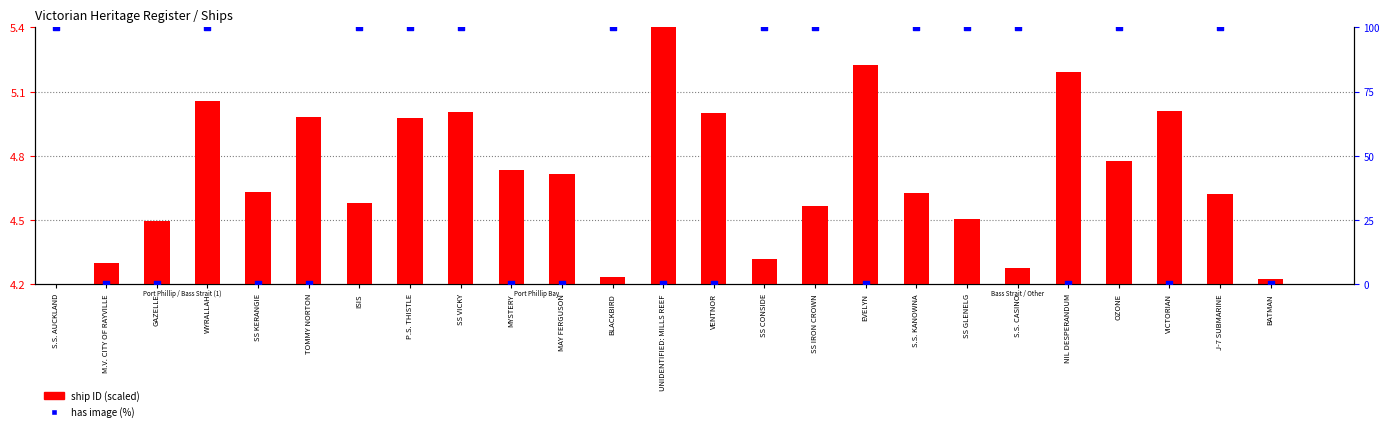

At how many categories does at least one series exceed 98?

13